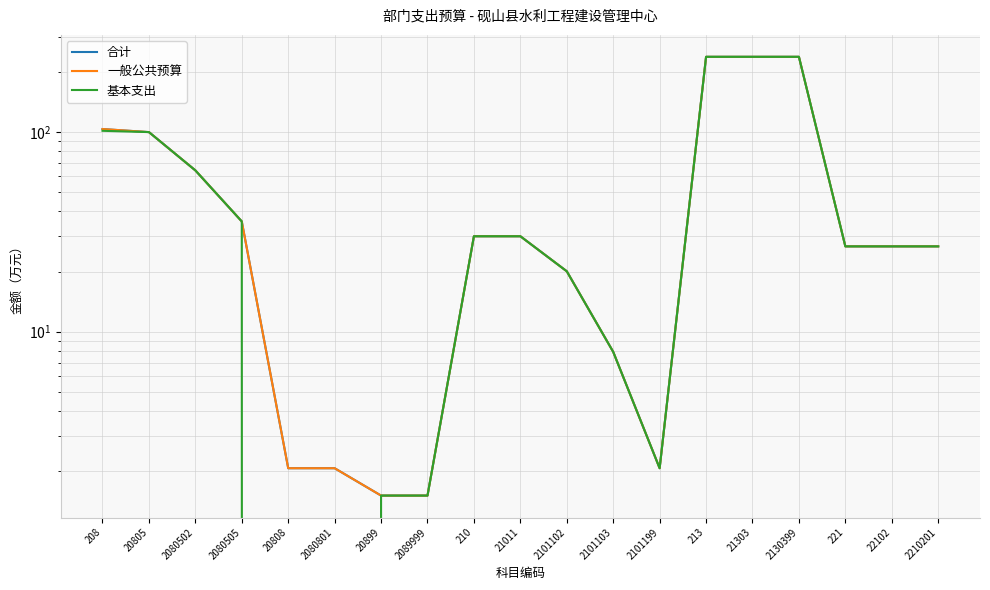

How many values in the 合计 series exceed 26?

12